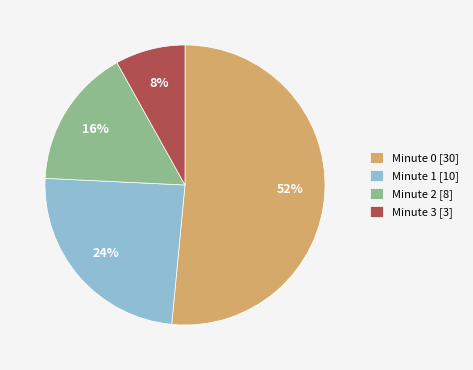

Which slice is the smallest?

Minute 3